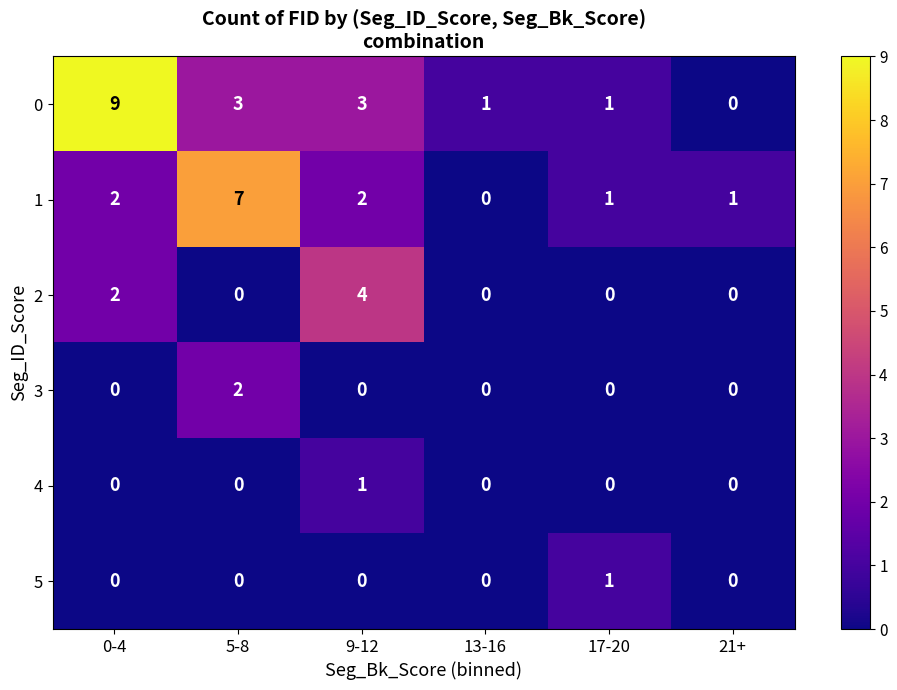

What is the maximum value shown in the chart?

9